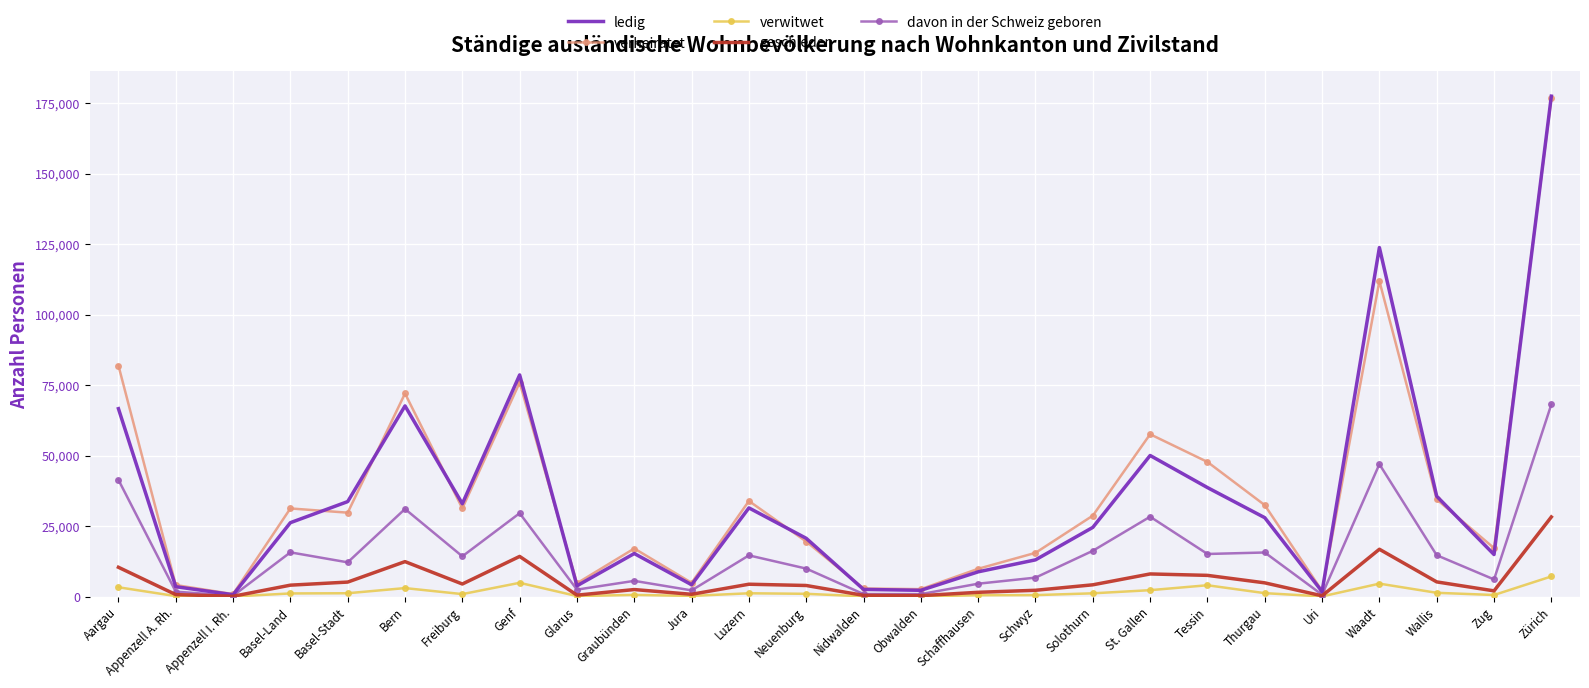

What is the difference between the maximum and second lowest values in the verheiratet series?

174631